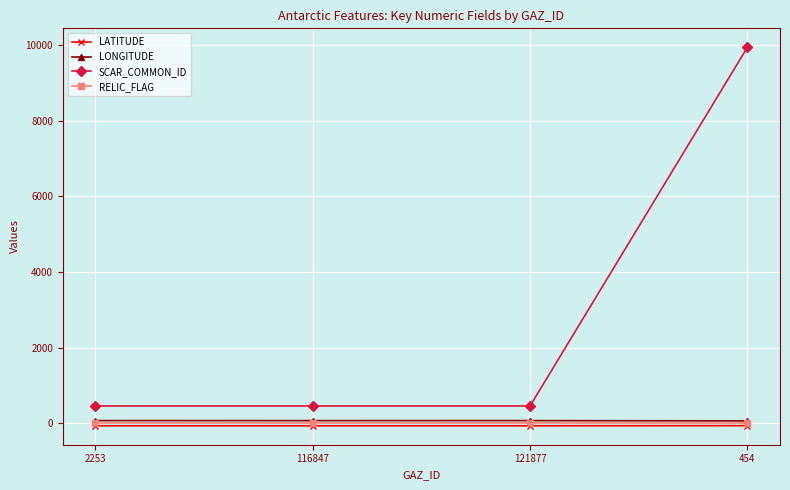

Which series has the widest spread of values?

SCAR_COMMON_ID